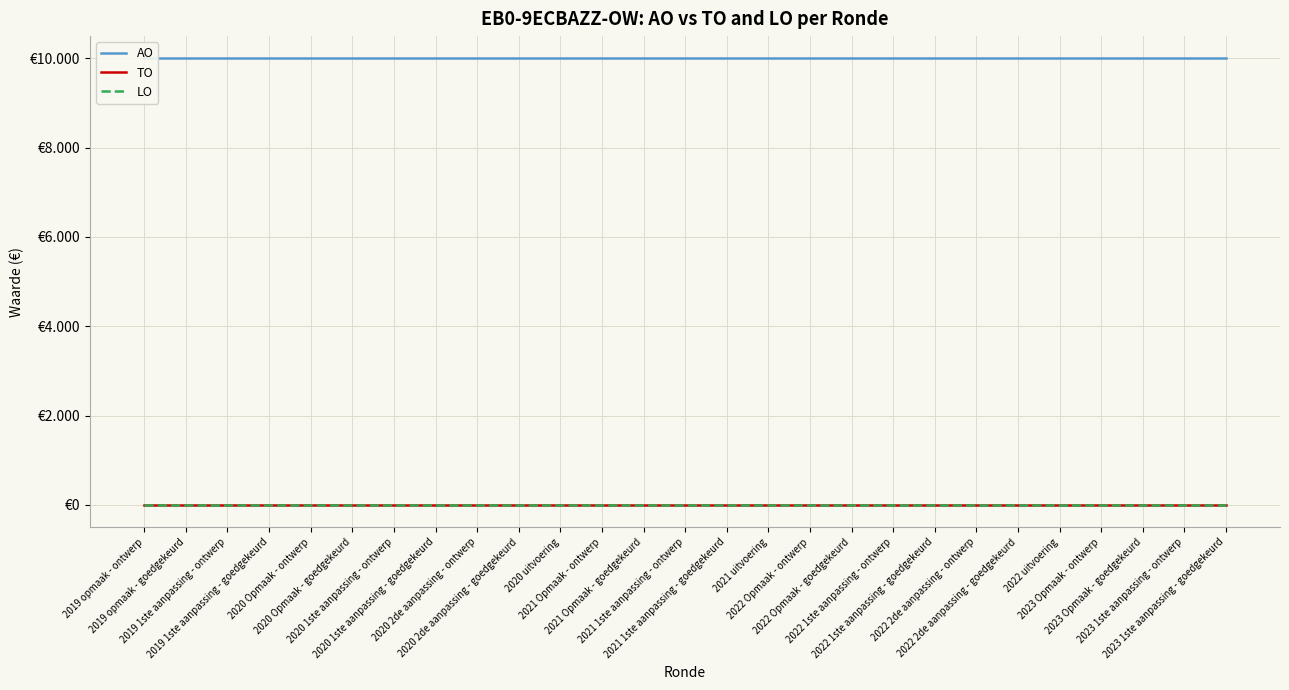

Which series has the widest spread of values?

AO